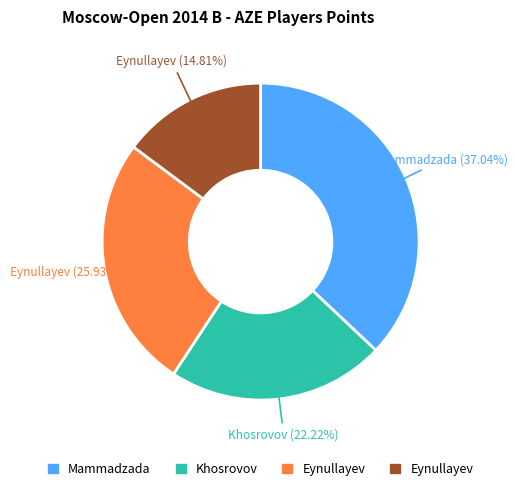

Is there a majority slice in this chart?

No